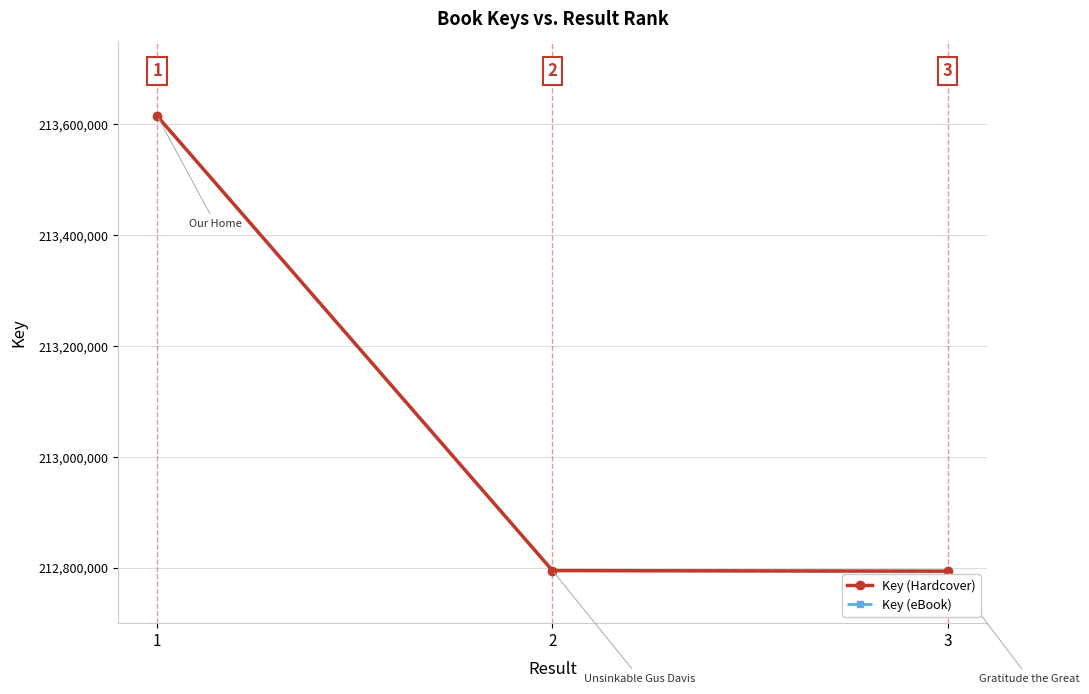

Reading left to right, extract all data points from this chart.

Key (Hardcover): 213614881	212794726	212793664
Key (eBook): 213614881	212794726	212793664